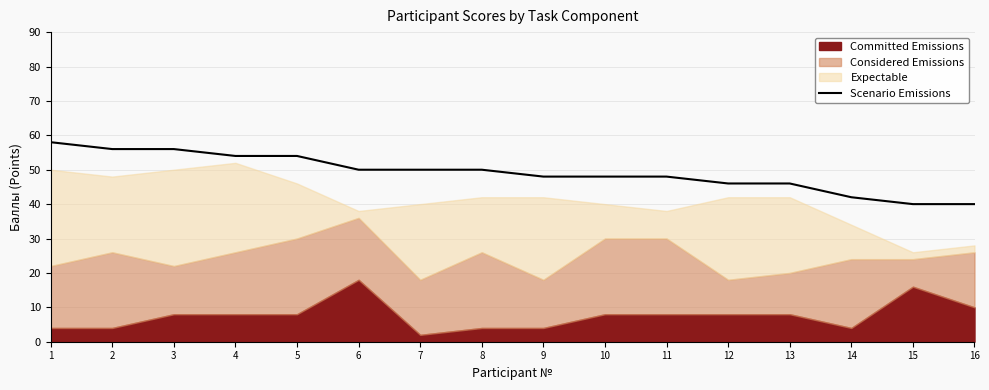

The value at 13 is 46. True or false?

True